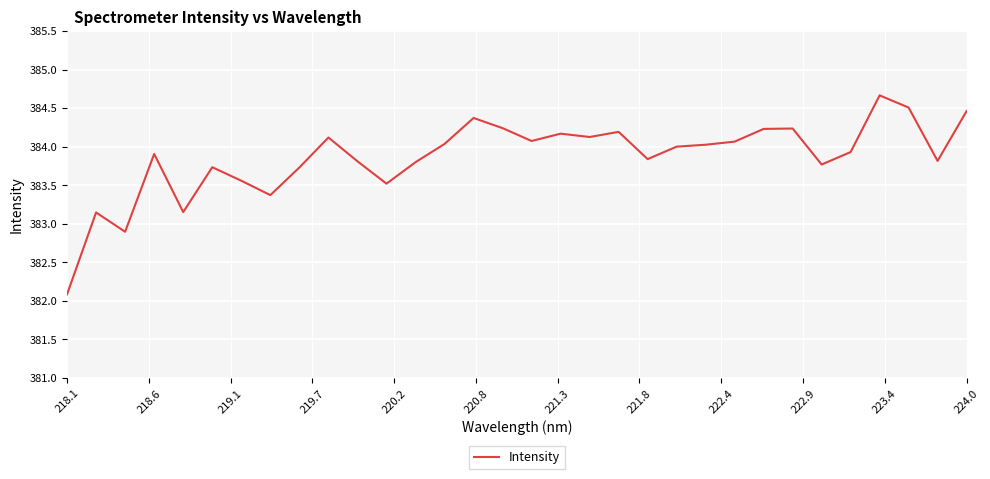

What is the minimum value shown in the chart?

382.1